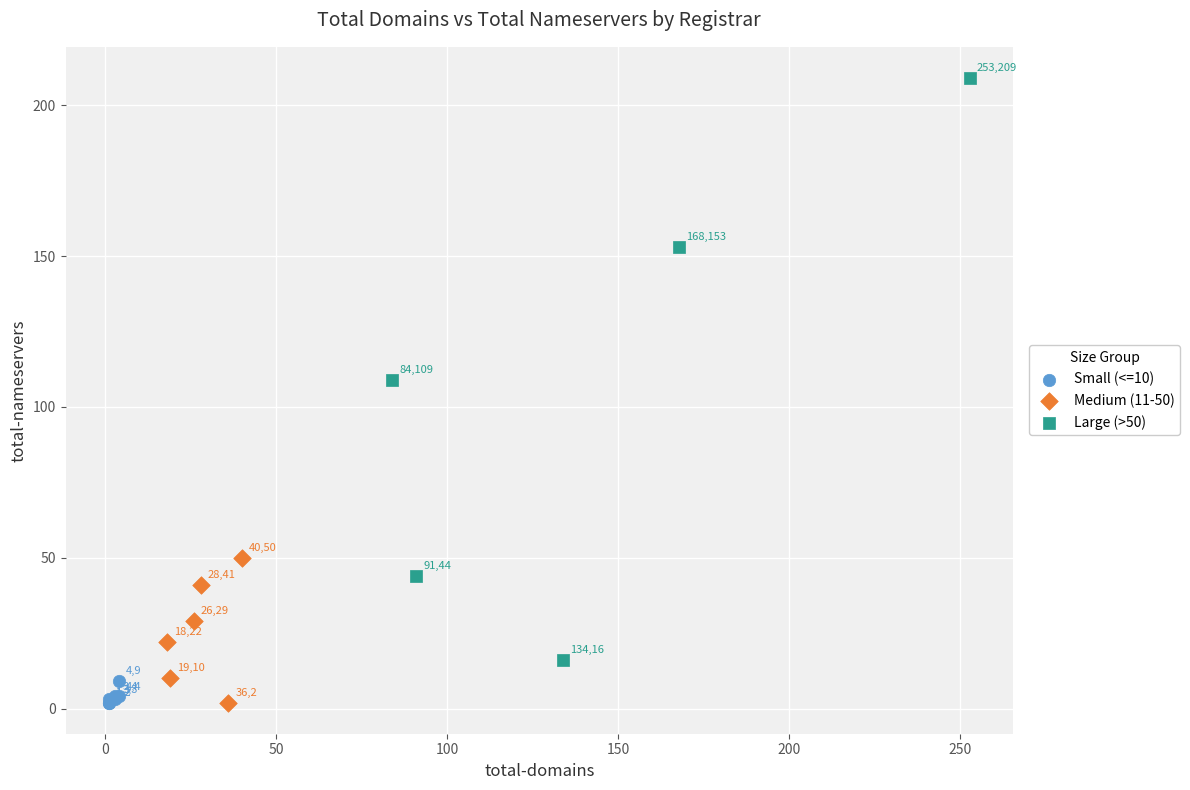

What are all the series names shown in the legend?

Small (<=10), Medium (11-50), Large (>50)